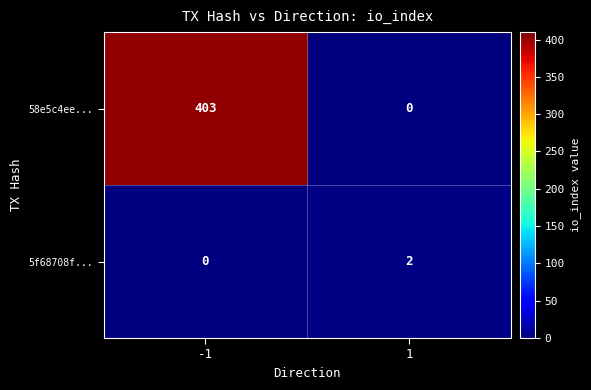

Is it true that 58e5c4ee... equals 89 at -1?

False